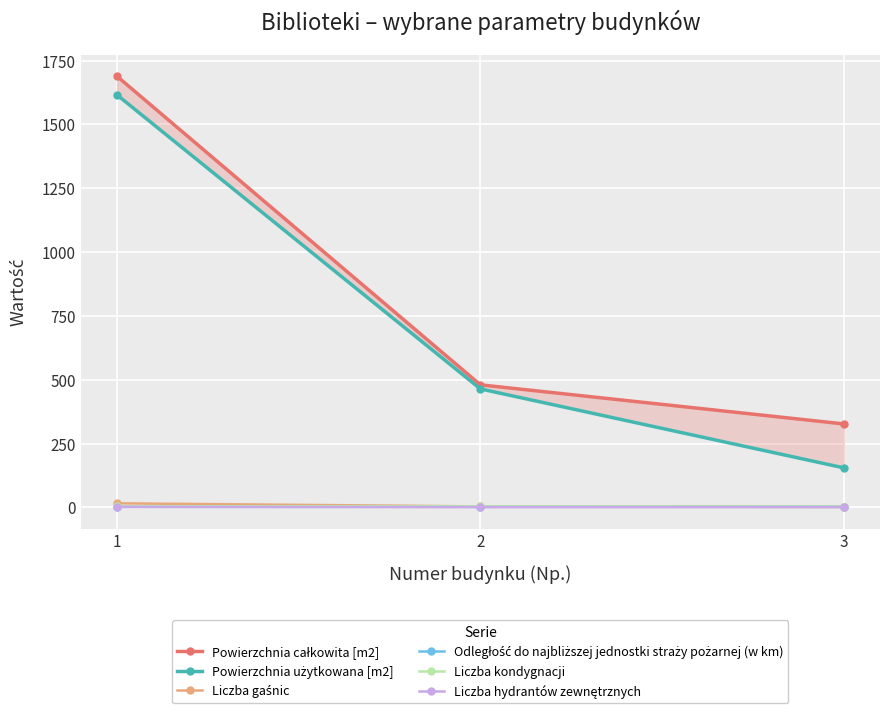

What is the difference between the maximum and minimum values in the Odległość do najbliższej jednostki straży pożarnej (w km) series?

0.3